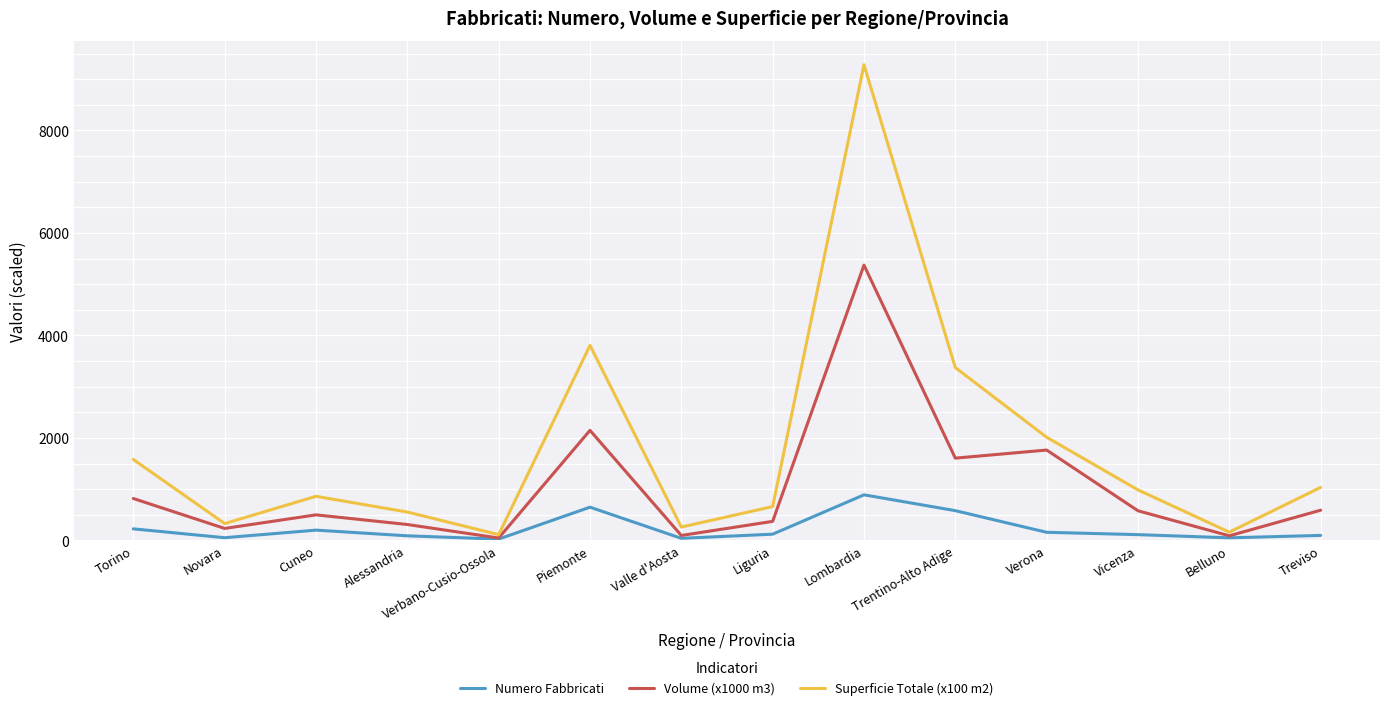

The Numero Fabbricati series shows 40 at Valle d'Aosta. True or false?

True